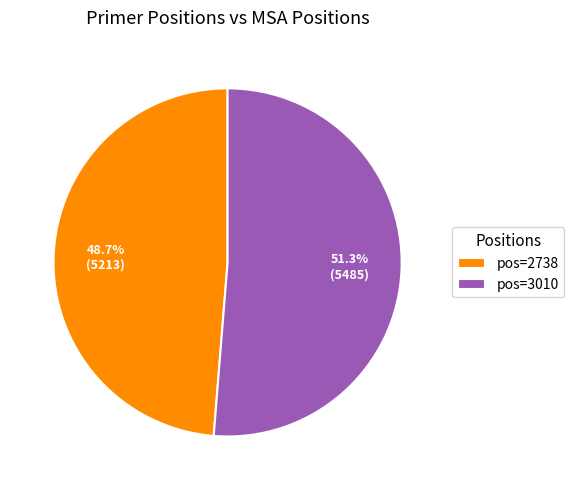

How many slices are in this pie chart?

2